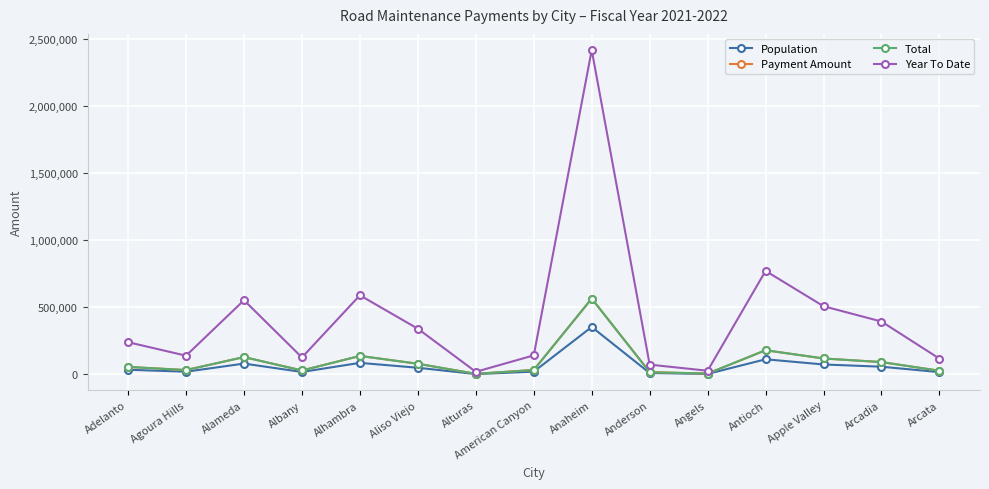

What is the value of the Year To Date point at the 9th from the left?

2414966.3